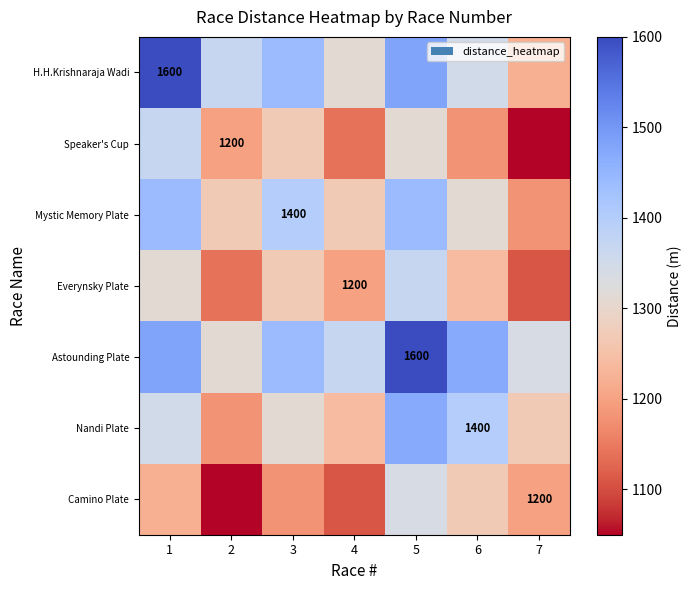

At 6, list the series in order from largest to smallest.

Astounding Plate, Nandi Plate, H.H.Krishnaraja Wadi, Mystic Memory Plate, Camino Plate, Everynsky Plate, Speaker's Cup